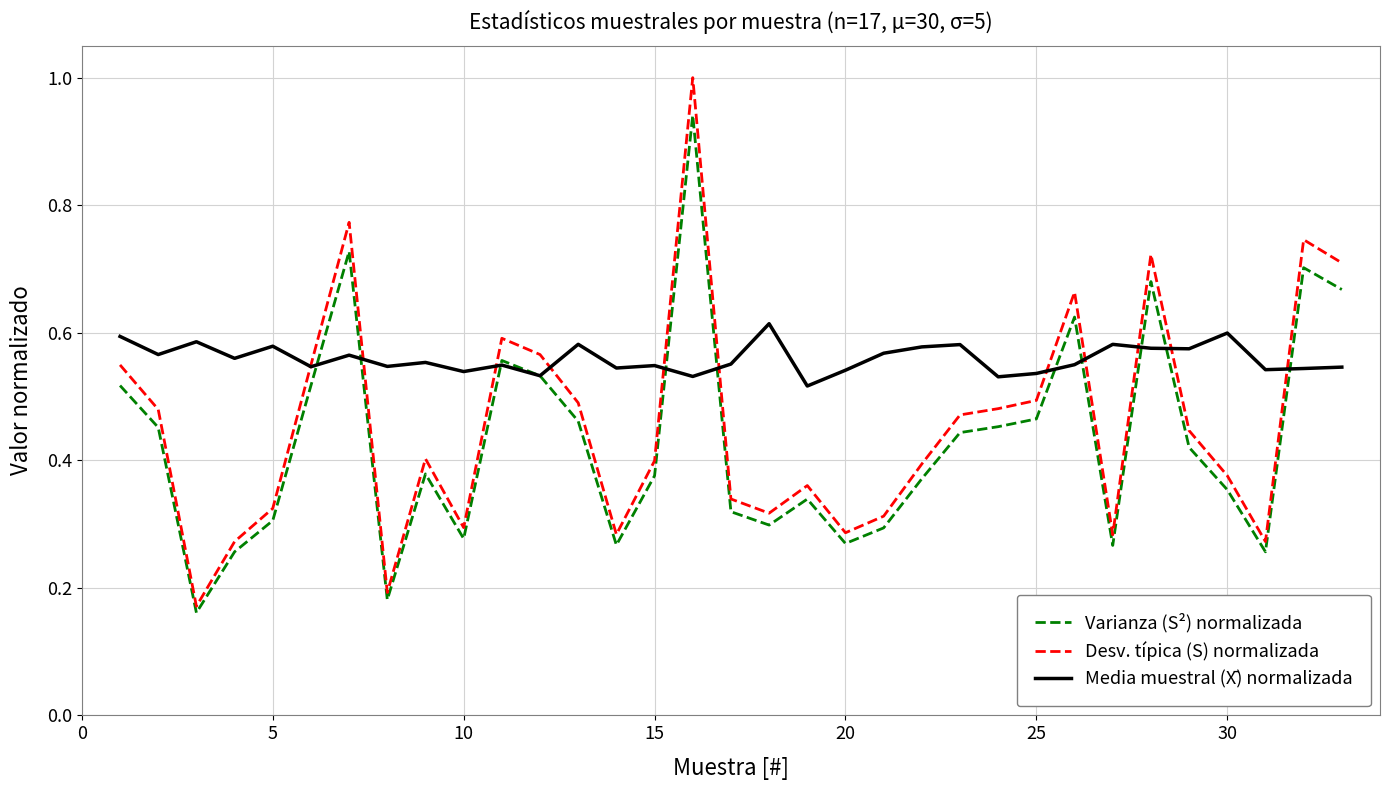

In Media muestral (X̄) normalizada, how many points are higher than both neighbors (excluding endpoints)?

11